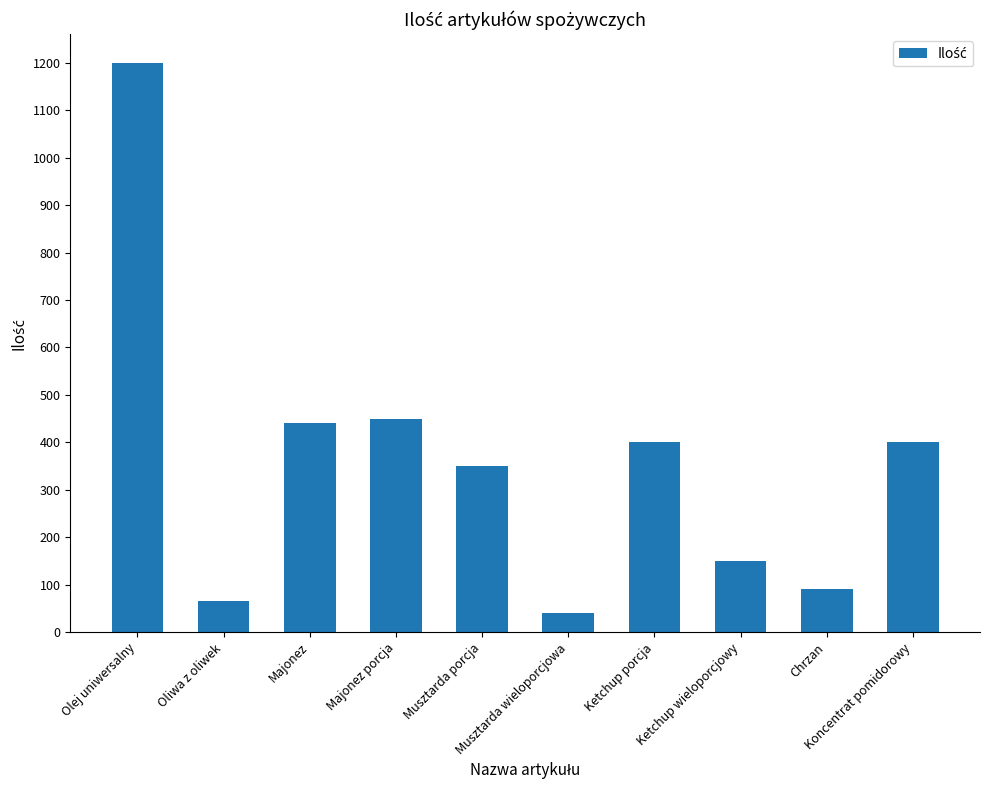

What is the value of the 5th bar from the left?

350